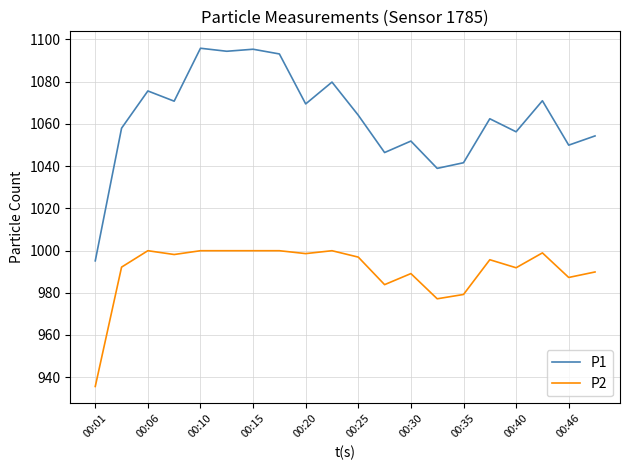

True or false: P2 and P1 cross at least once.

False